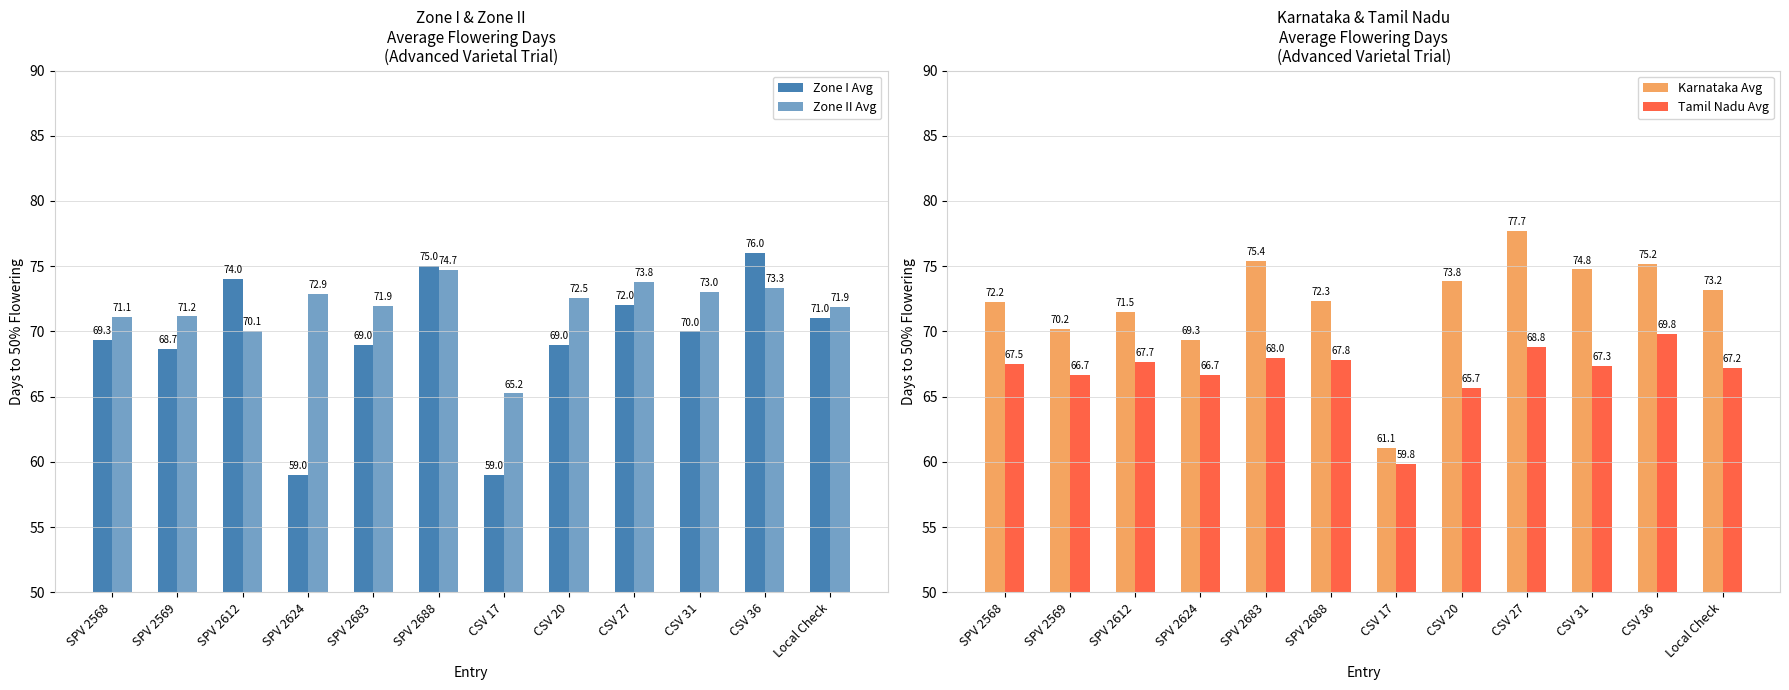

List the series in order of their peak value, lowest first.

Tamil Nadu Avg, Zone II Avg, Zone I Avg, Karnataka Avg